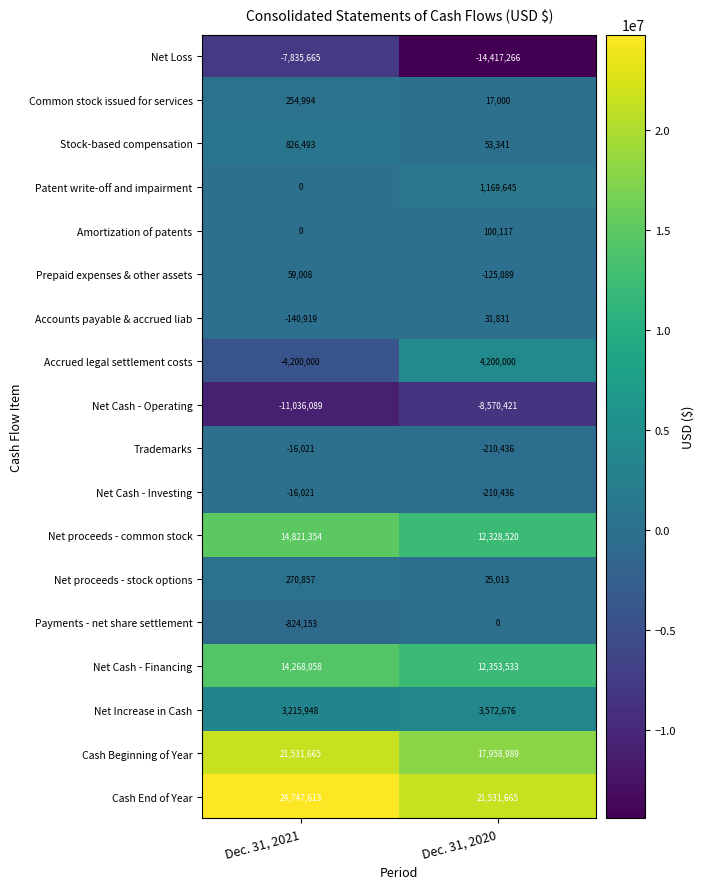

Which series has the largest range (max minus min)?

Accrued legal settlement costs